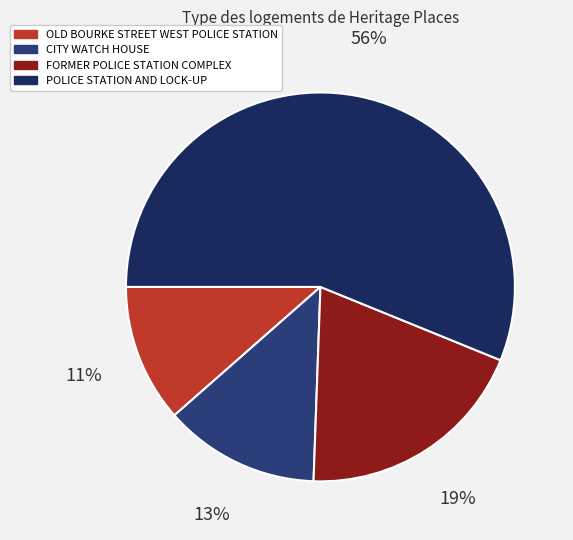

Does FORMER POLICE STATION COMPLEX account for over 50% of the chart?

No